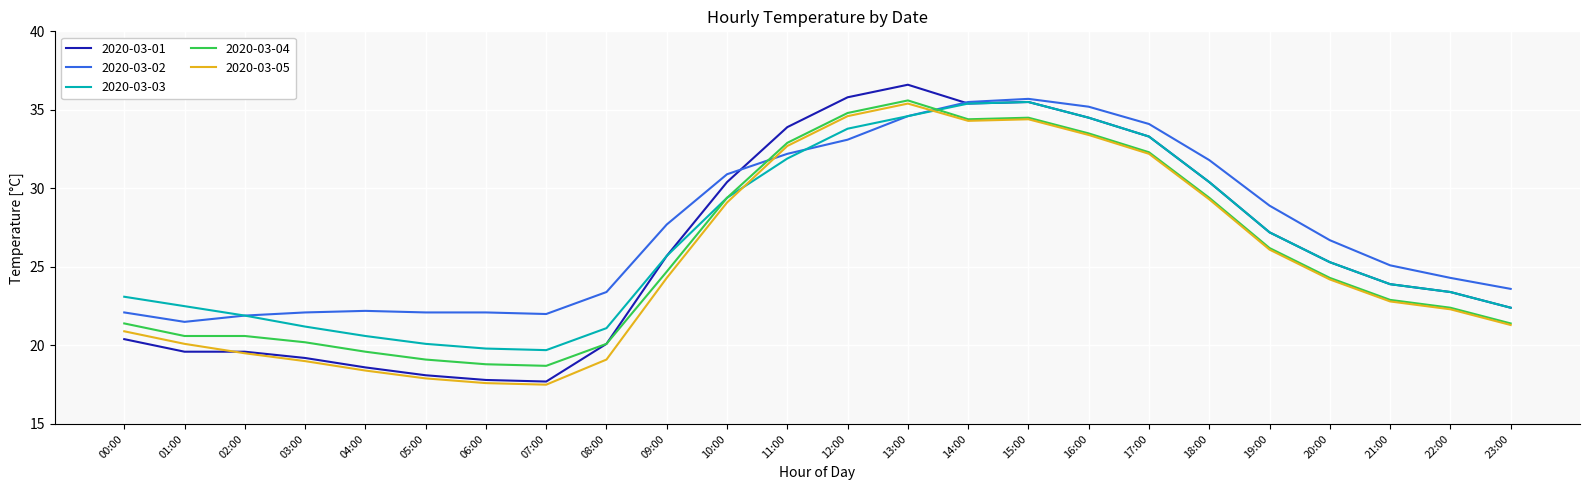

What position from the right is 17:00?

7